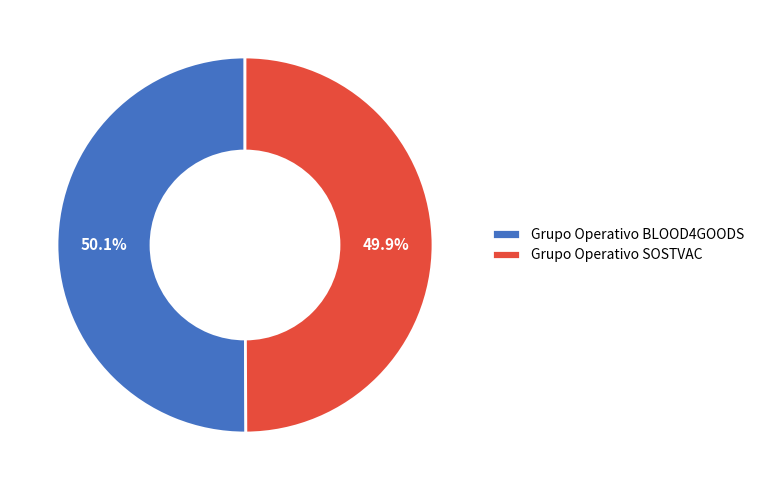

Is there a majority slice in this chart?

Yes